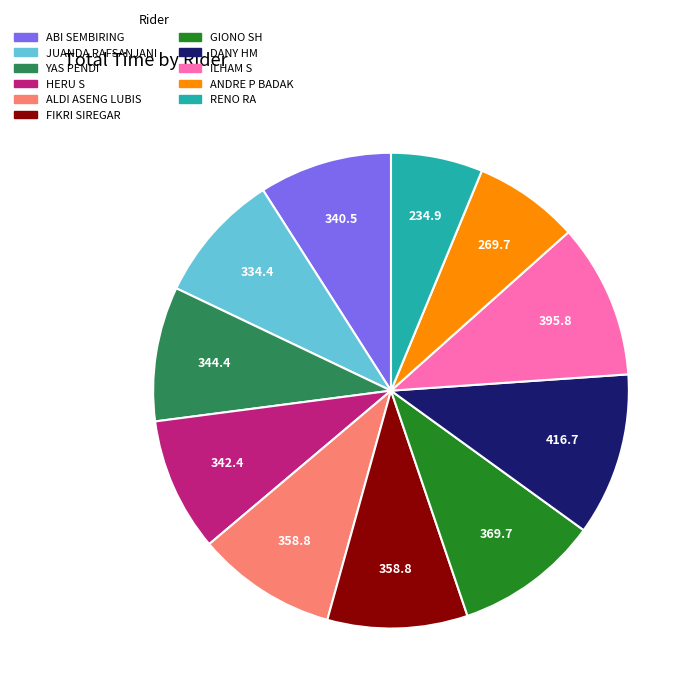

Between ABI SEMBIRING and ILHAM S, which is larger?

ILHAM S